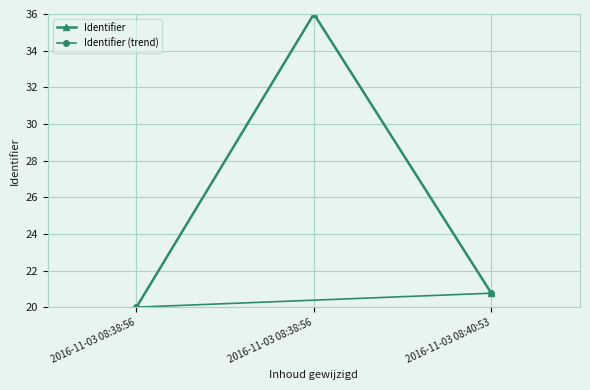

At which category does the chart reach its peak across all series?

2016-11-03 08:38:56